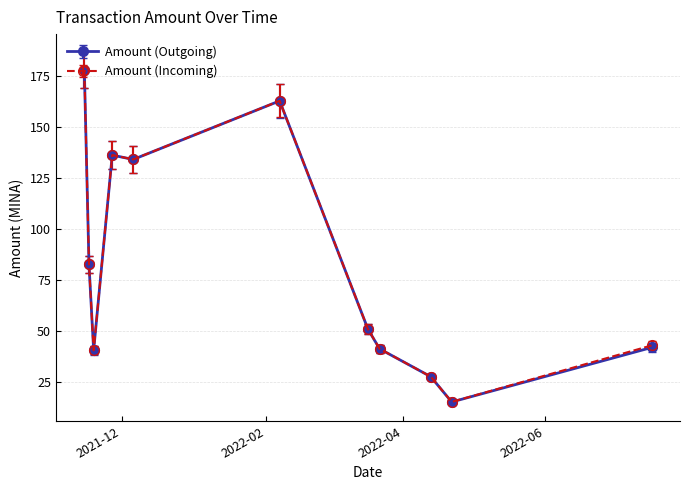

What is the smallest value displayed?

15.4